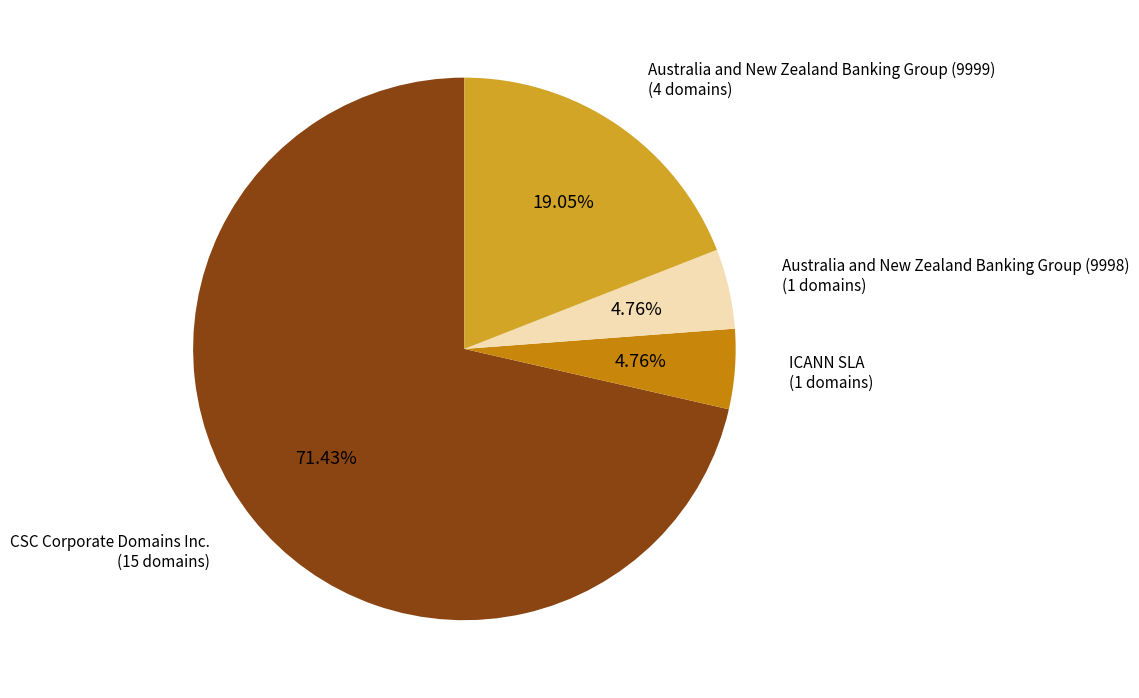

To the nearest percent, what percentage of the pie is Australia and New Zealand Banking Group (9998)?

5%